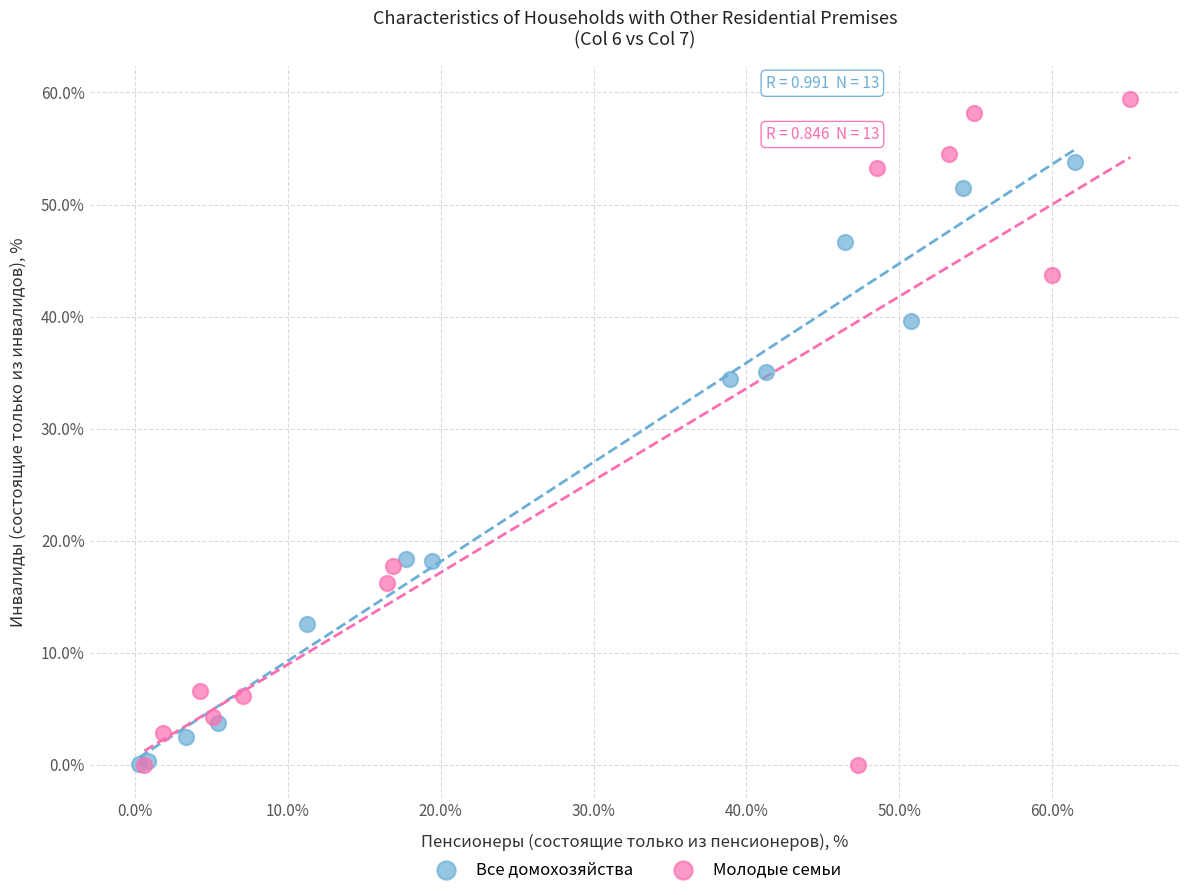

Which series has the largest Y range (max minus min)?

Молодые семьи